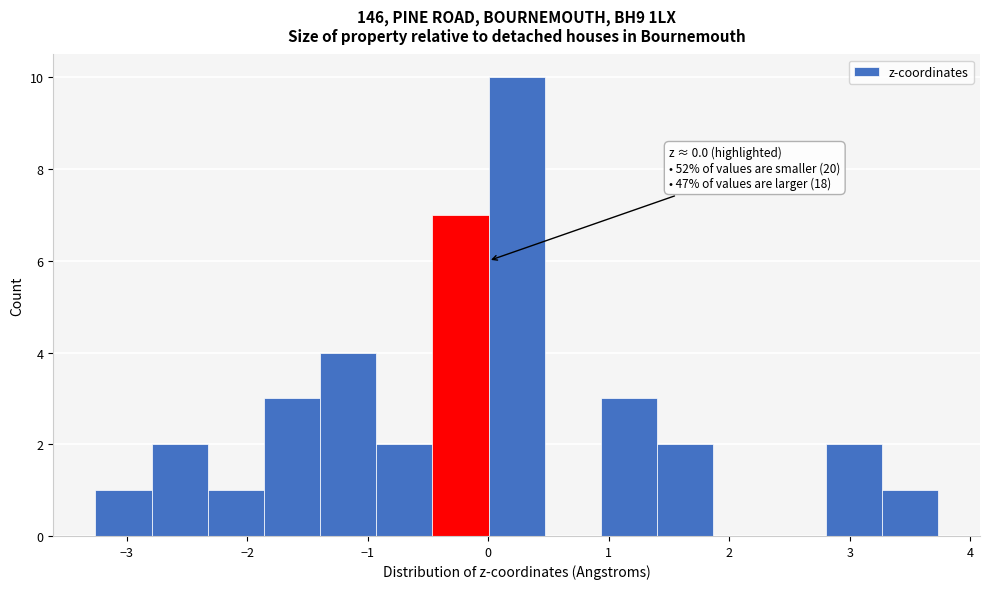

Which range on the x-axis has the tallest bar?

0.0 to 0.5